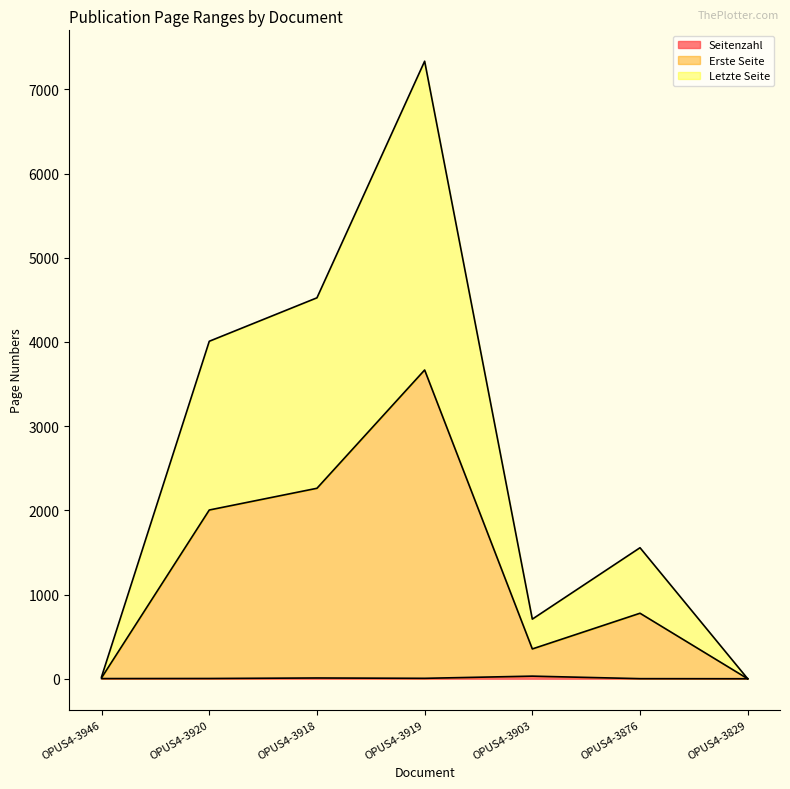

True or false: Erste Seite and Letzte Seite intersect in this chart.

False